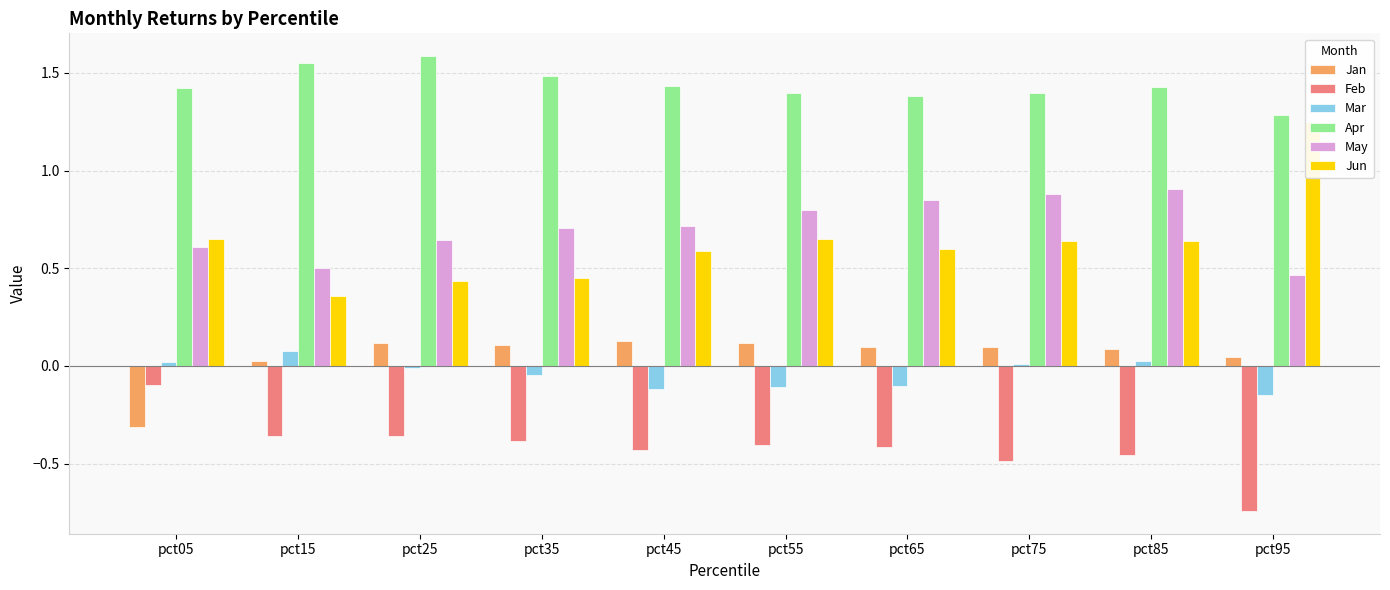

The value of Apr at pct25 is 1.6. True or false?

True